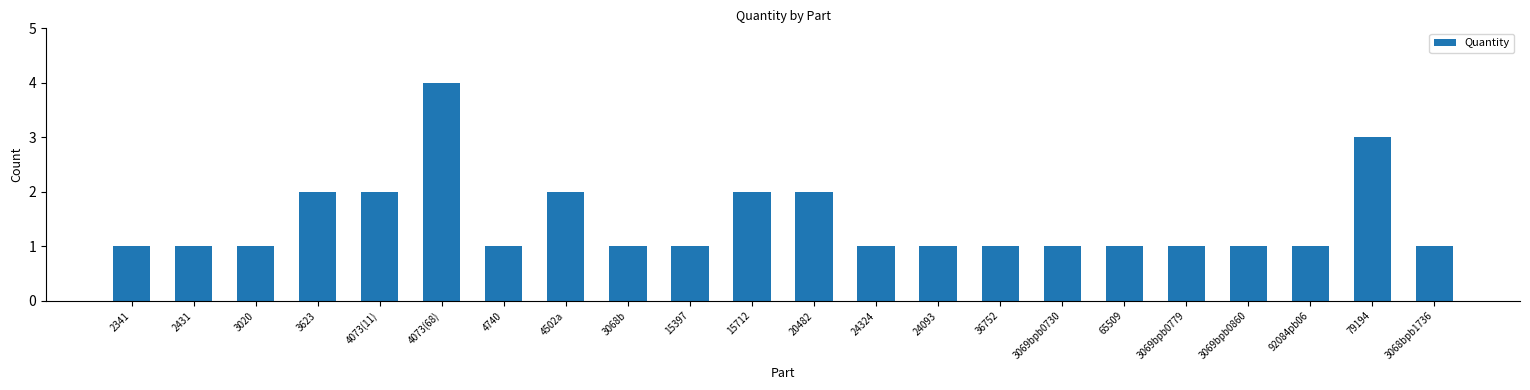

What is the smallest value displayed?

1